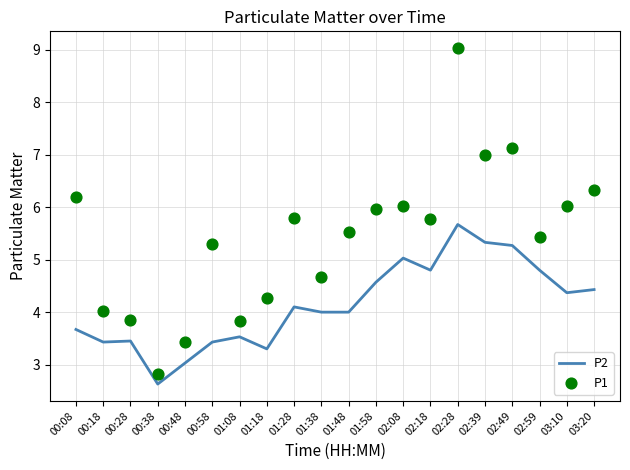

Which series reaches the minimum Y coordinate?

P2